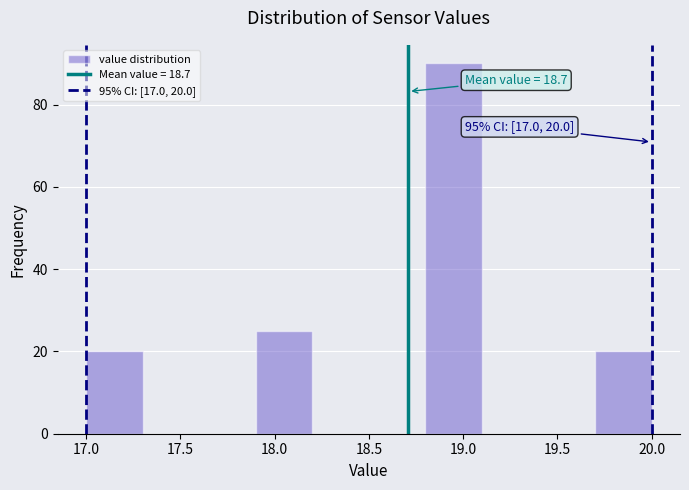

Which range on the x-axis has the tallest bar?

18.8 to 19.1